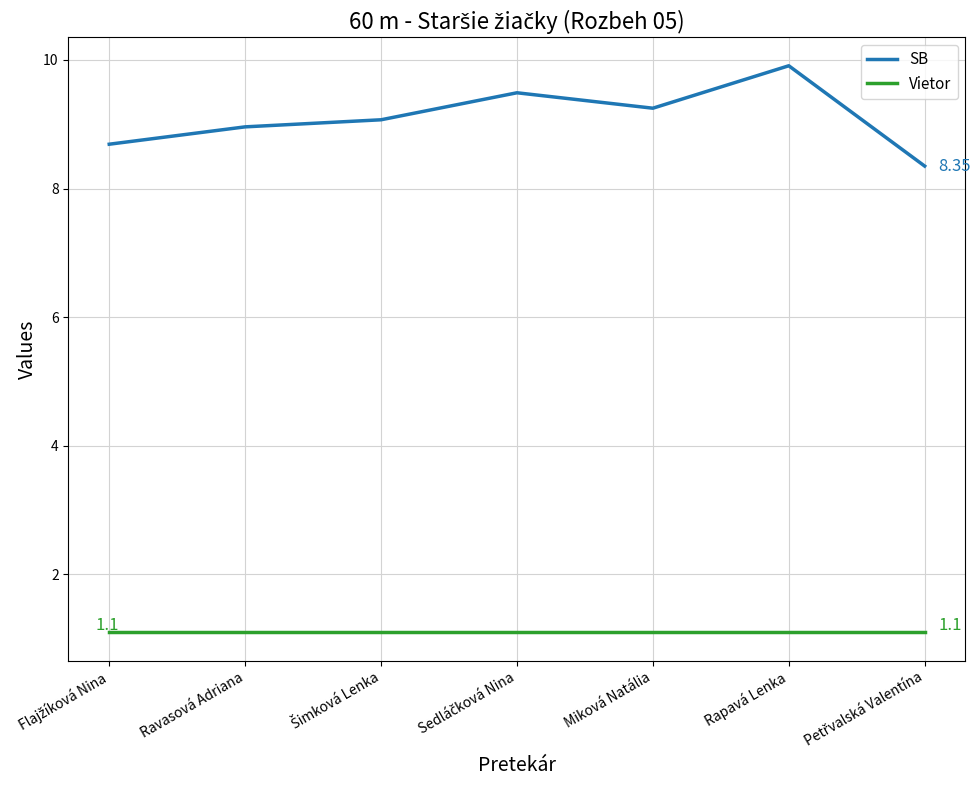

What is the total value across all series at Rapavá Lenka?

11.0